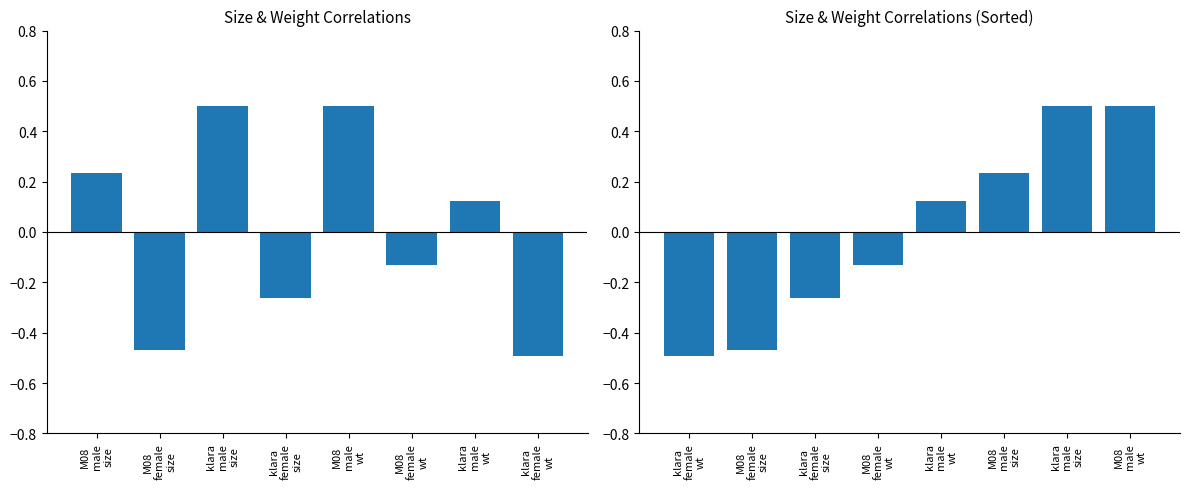

How many data points in sorted group means are less than 0?

4